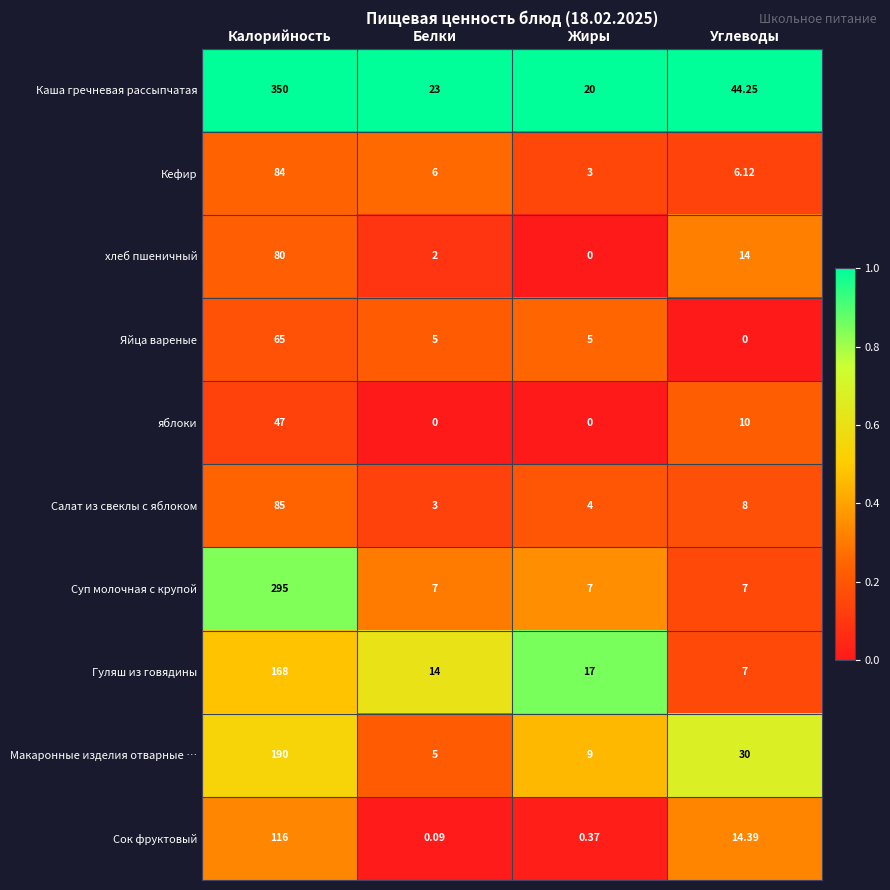

Rank the series by their maximum value, from highest to lowest.

Каша гречневая рассыпчатая, Суп молочная с крупой, Макаронные изделия отварные …, Гуляш из говядины, Сок фруктовый, Салат из свеклы с яблоком, Кефир, хлеб пшеничный, Яйца вареные, яблоки